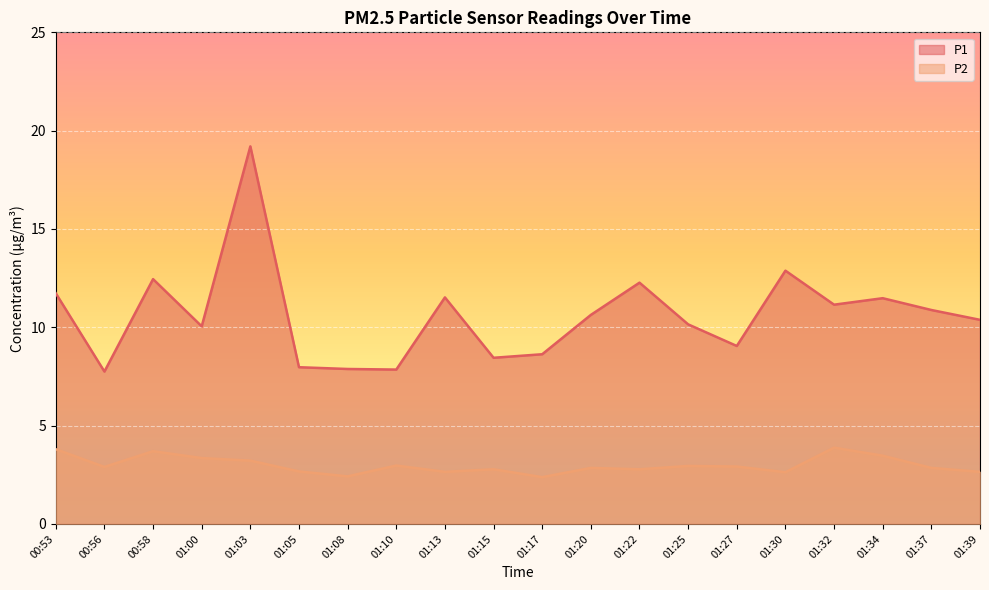

True or false: P2 and P1 cross at least once.

False